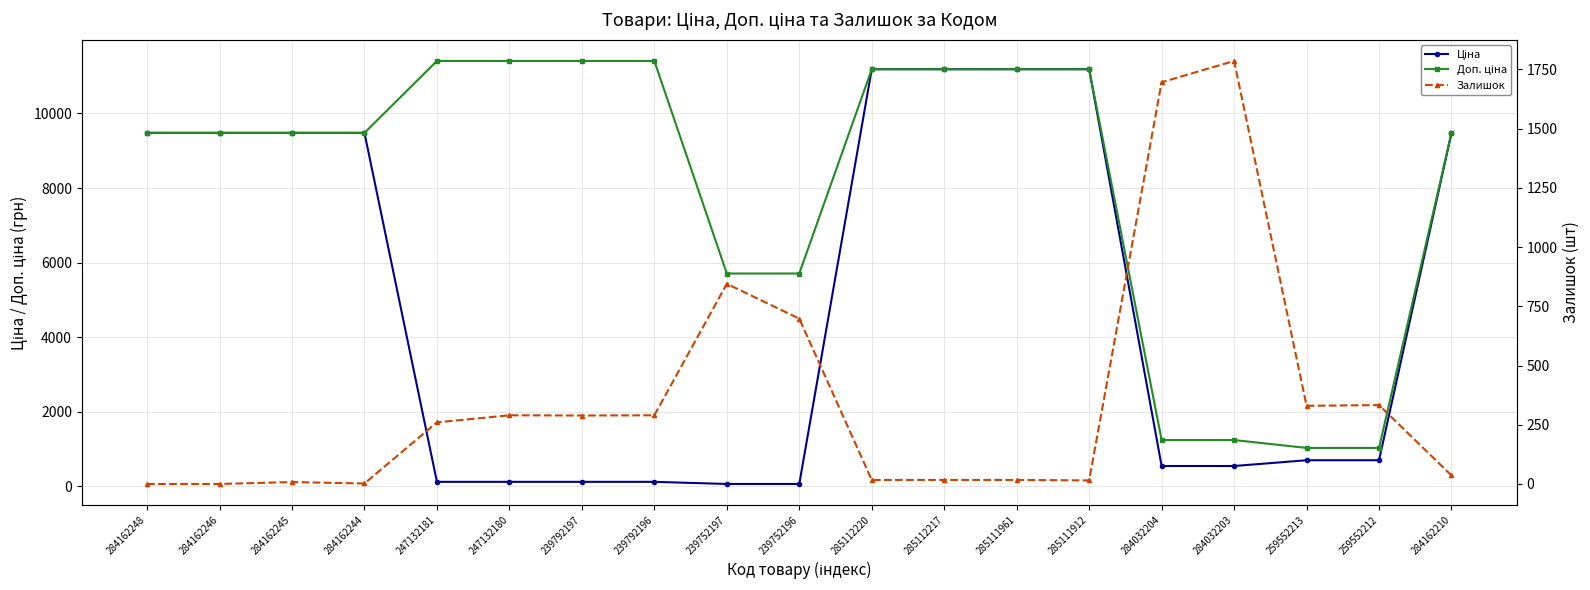

How many values in the Ціна series are below 693?

8